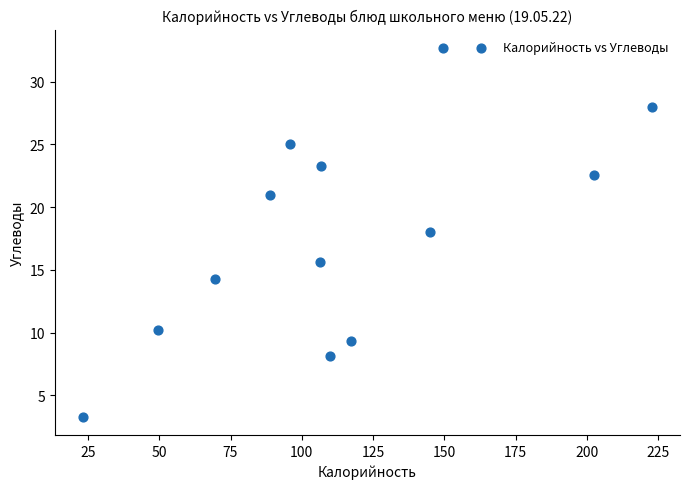

What is the range of X values (max minus min)?

199.3